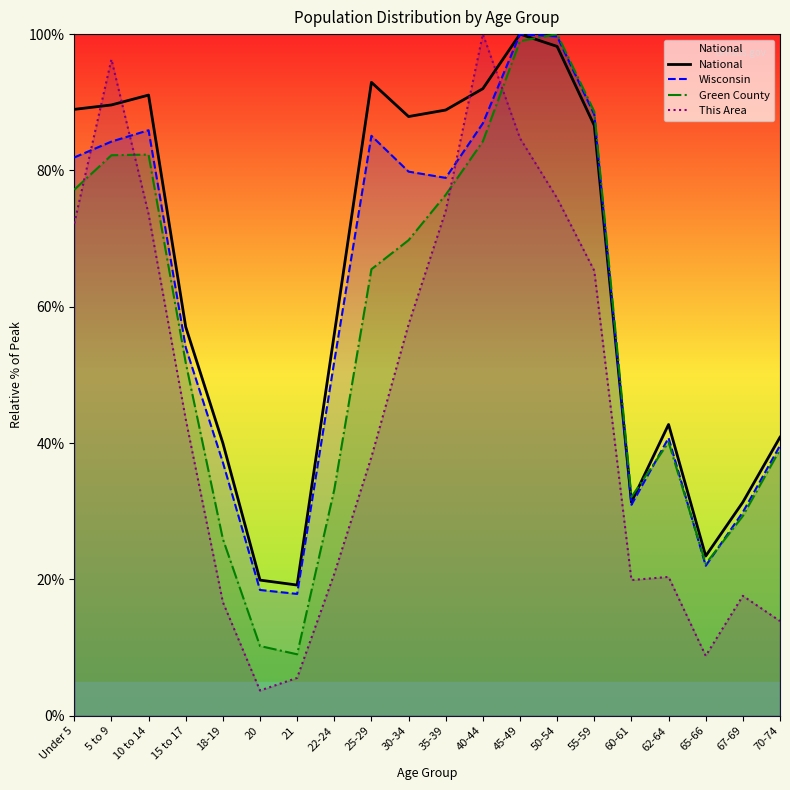

What is the difference between the maximum and minimum values in the Green County series?

91.0